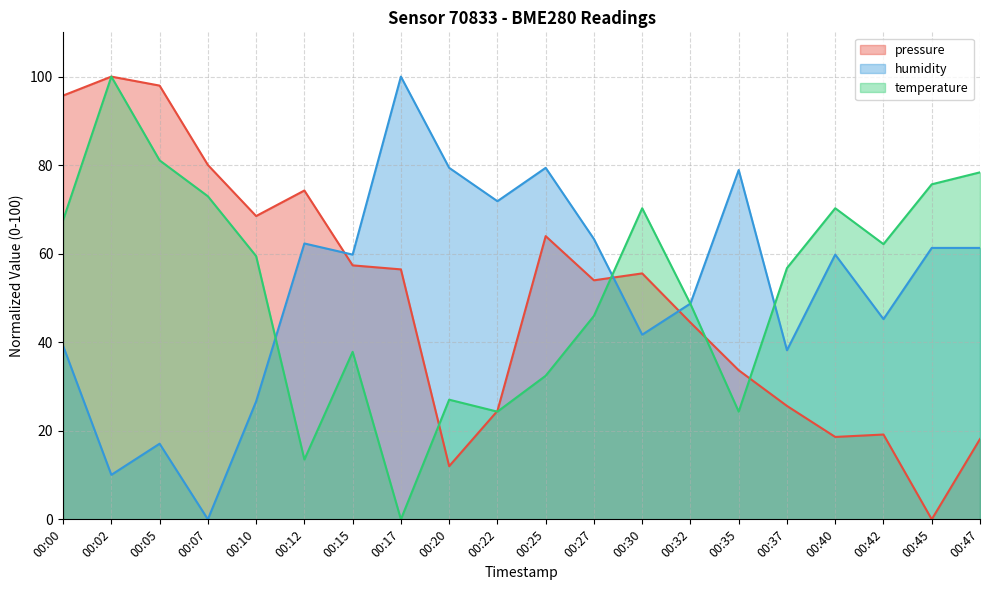

Reading left to right, what are all the values shown in this chart?

pressure: 00:00=95.7	00:02=100.0	00:05=98.0	00:07=80.0	00:10=68.5	00:12=74.3	00:15=57.4	00:17=56.5	00:20=12.0	00:22=24.5	00:25=64.0	00:27=54.0	00:30=55.6	00:32=44.4	00:35=33.7	00:37=25.6	00:40=18.6	00:42=19.2	00:45=0.0	00:47=18.1
humidity: 00:00=39.2	00:02=10.1	00:05=17.1	00:07=0.0	00:10=26.6	00:12=62.3	00:15=59.8	00:17=100.0	00:20=79.4	00:22=71.9	00:25=79.4	00:27=63.3	00:30=41.7	00:32=48.7	00:35=78.9	00:37=38.2	00:40=59.8	00:42=45.2	00:45=61.3	00:47=61.3
temperature: 00:00=67.6	00:02=100.0	00:05=81.1	00:07=73.0	00:10=59.5	00:12=13.5	00:15=37.8	00:17=0.0	00:20=27.0	00:22=24.3	00:25=32.4	00:27=45.9	00:30=70.3	00:32=48.6	00:35=24.3	00:37=56.8	00:40=70.3	00:42=62.2	00:45=75.7	00:47=78.4